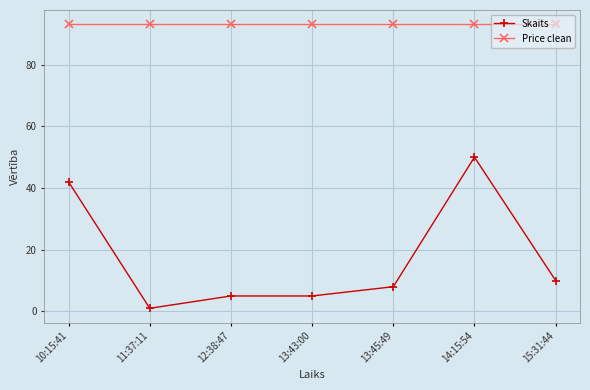

What is the value of the Skaits point at the 4th from the left?

5.0